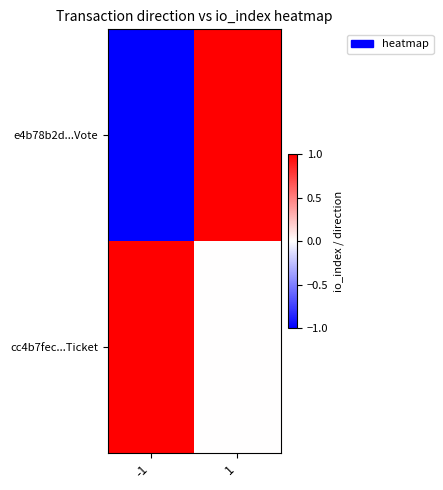

What is the maximum value shown in the chart?

1